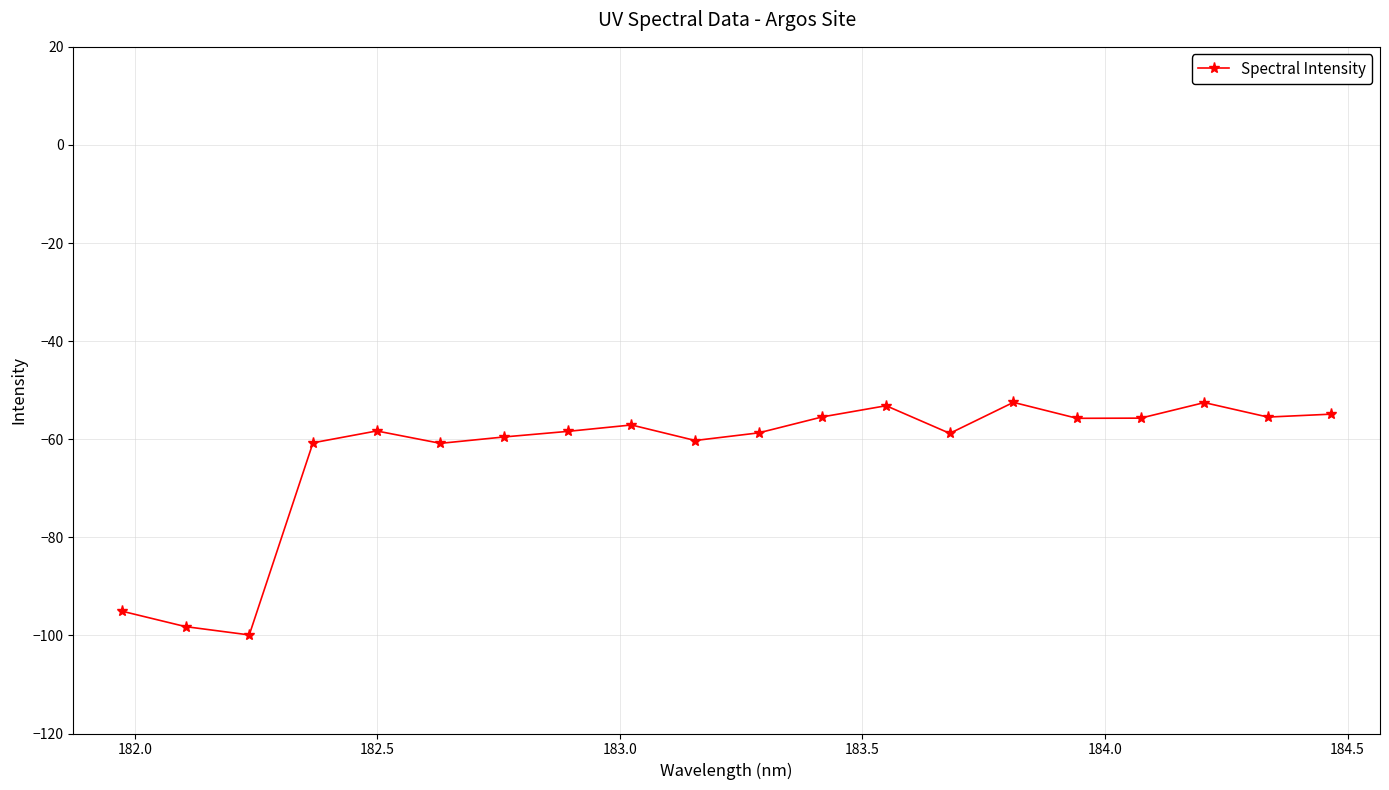

What is the smallest value displayed?

-99.9